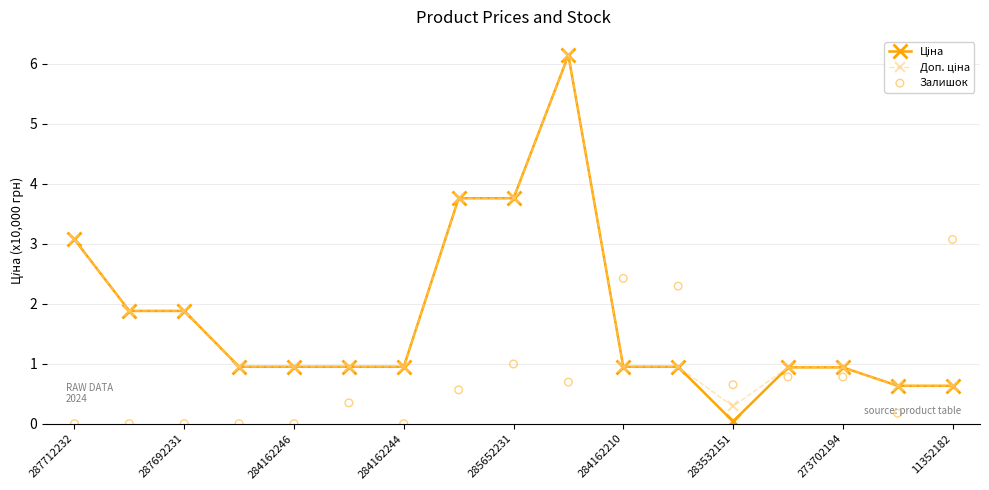

What are all the series names shown in the legend?

Ціна, Доп. ціна, Залишок